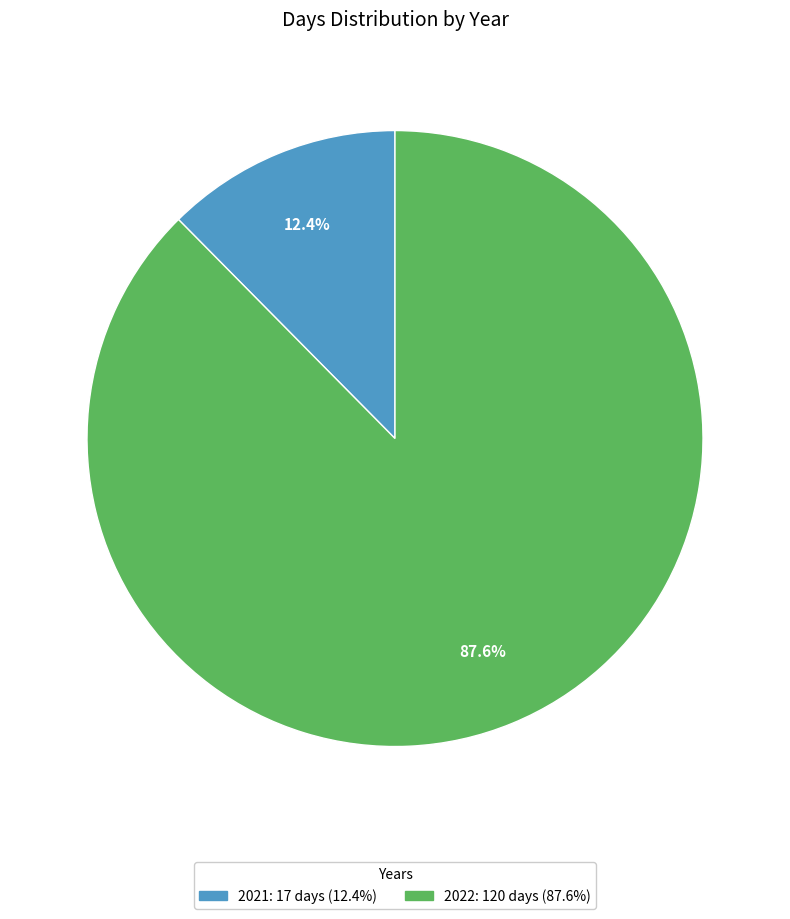

Rank the categories by value from lowest to highest.

2021, 2022